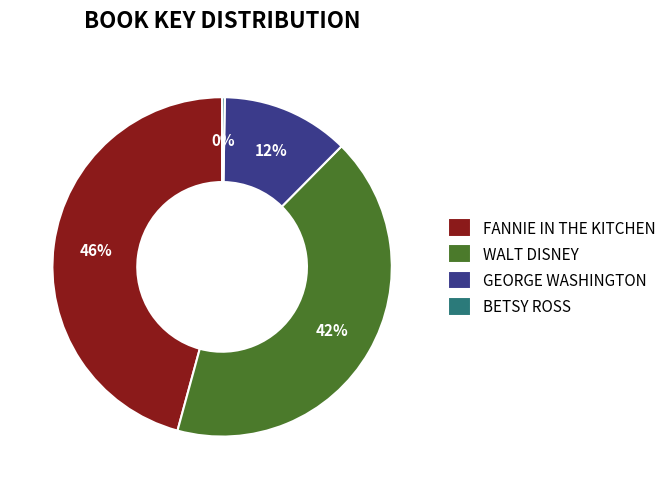

Do GEORGE WASHINGTON and WALT DISNEY together represent more than half of the pie?

Yes